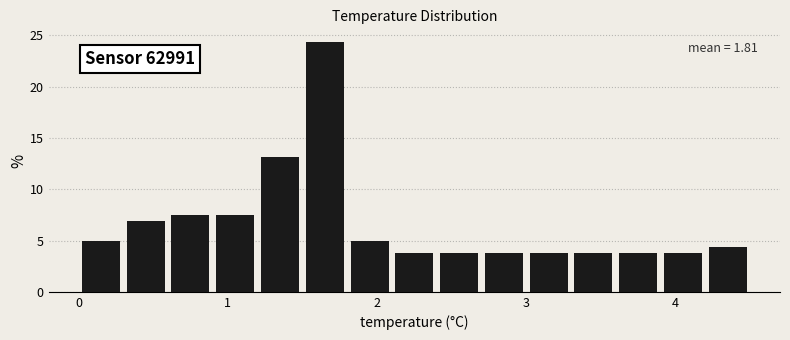

Read against the x-axis, roughly where is the centre of the tallest bar?

1.7